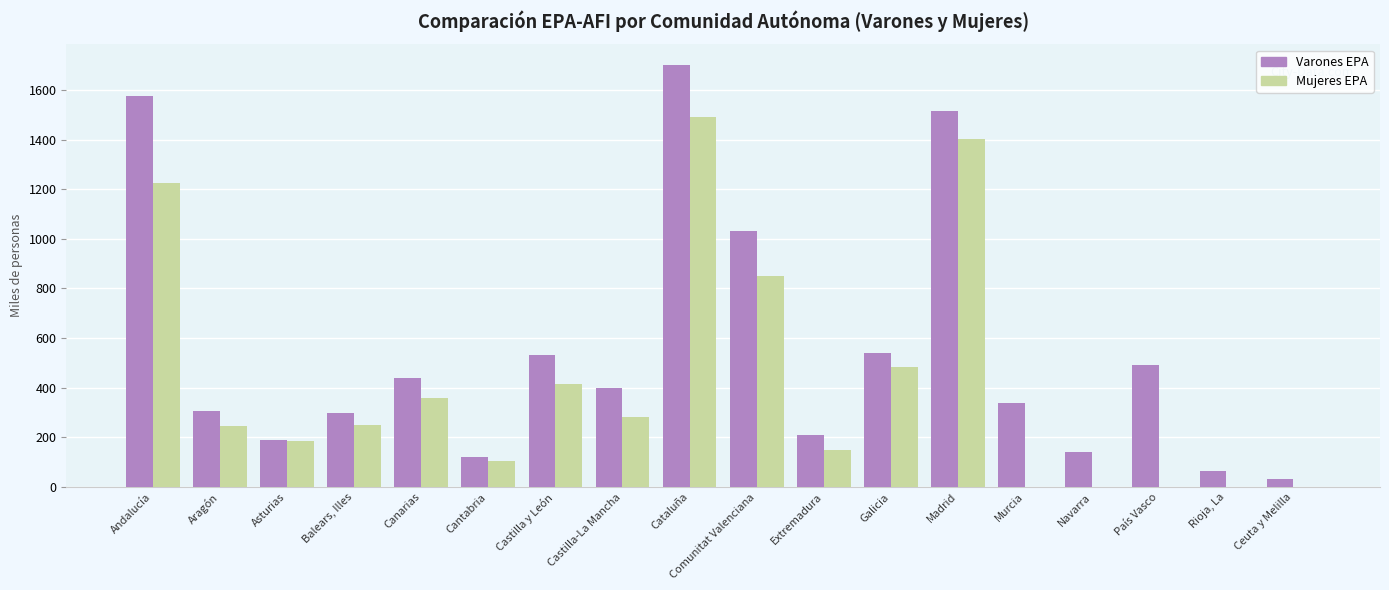

Which category has the highest value in the Varones EPA series?

Cataluña